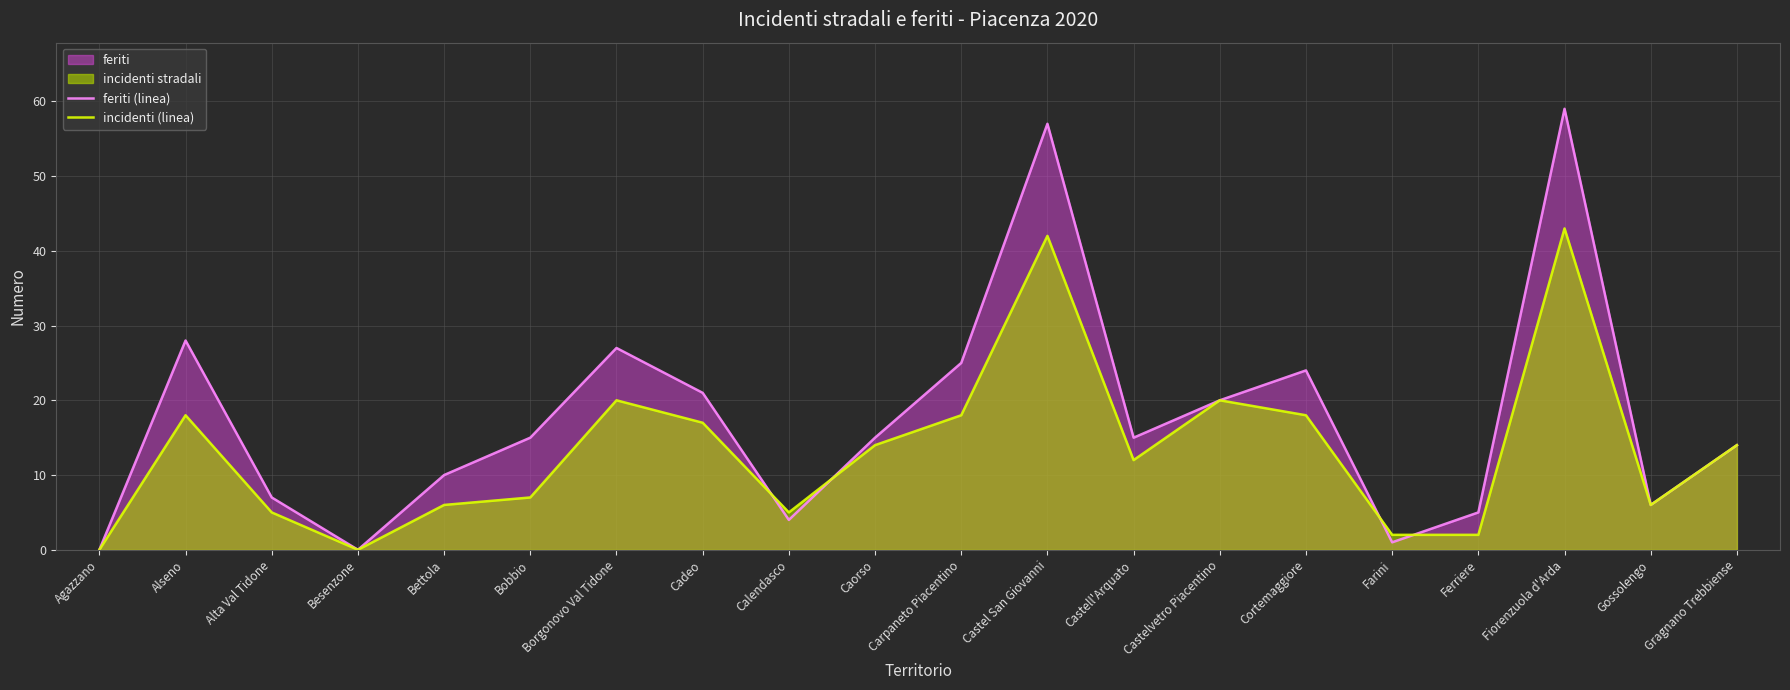

How many times do feriti (linea) and incidenti (linea) cross each other?

4